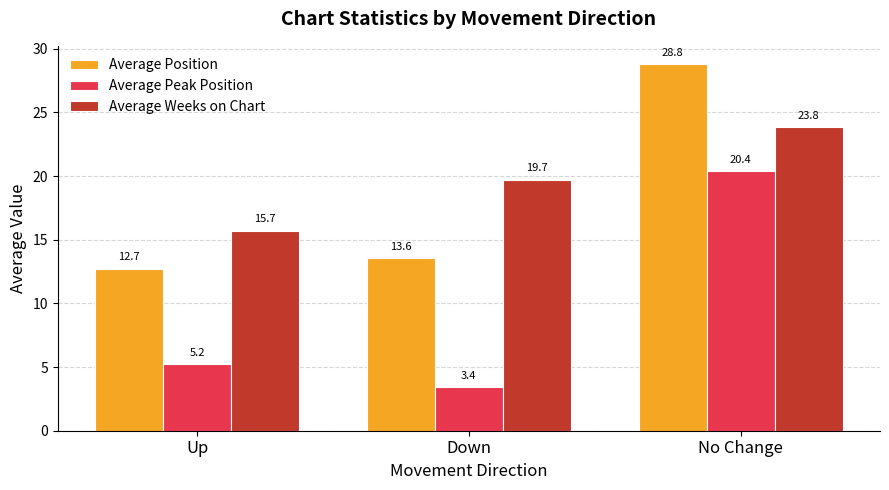

At which category does the chart reach its minimum across all series?

Down